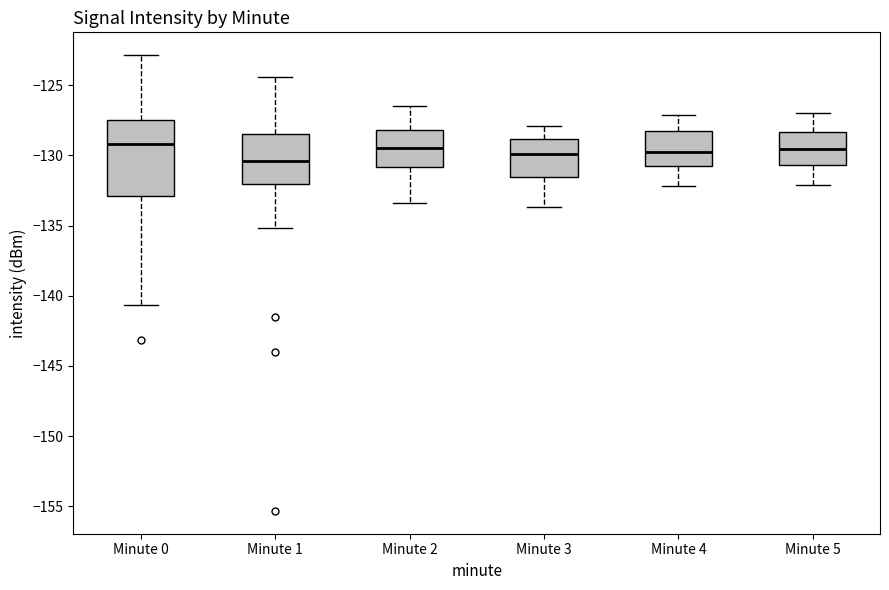

Which box is the tallest, from its lower edge to its upper edge?

Minute 0